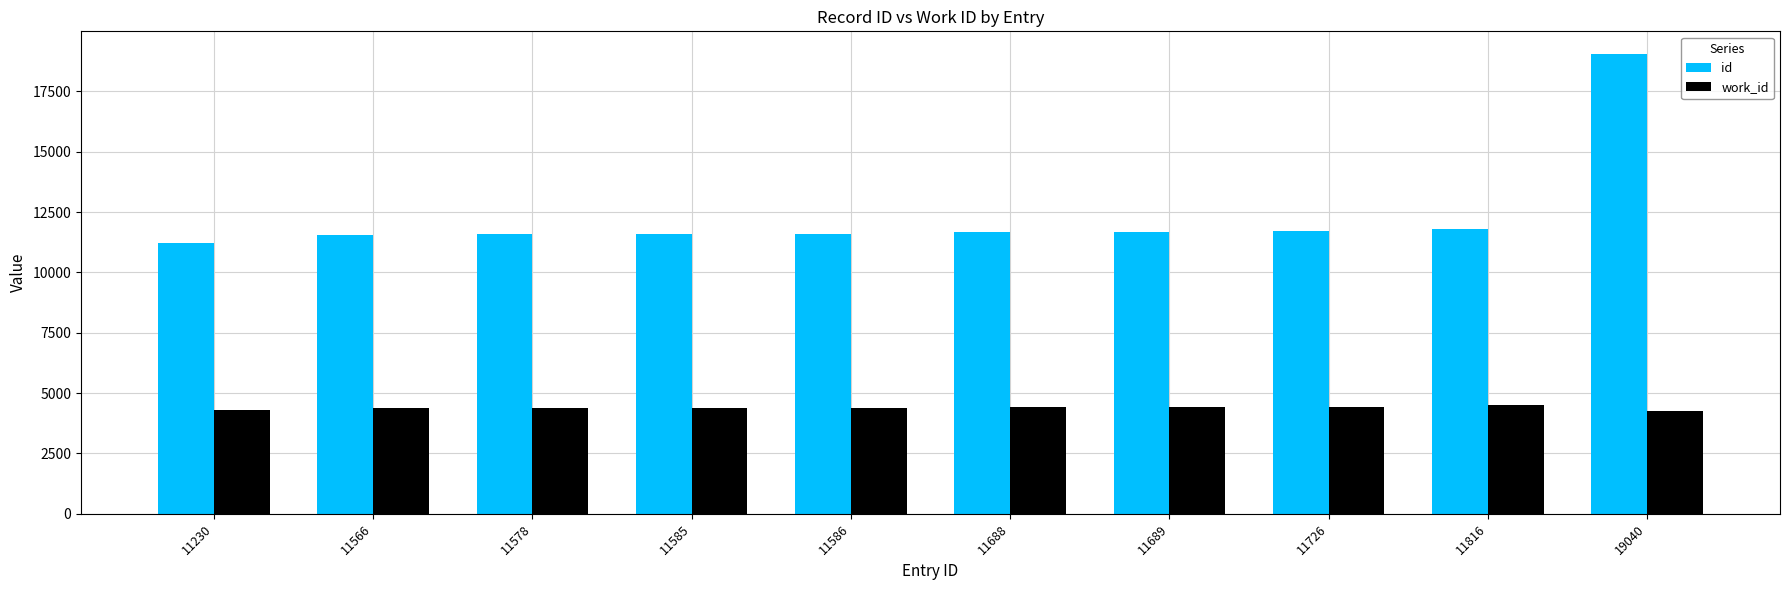

How many groups of bars are there?

10